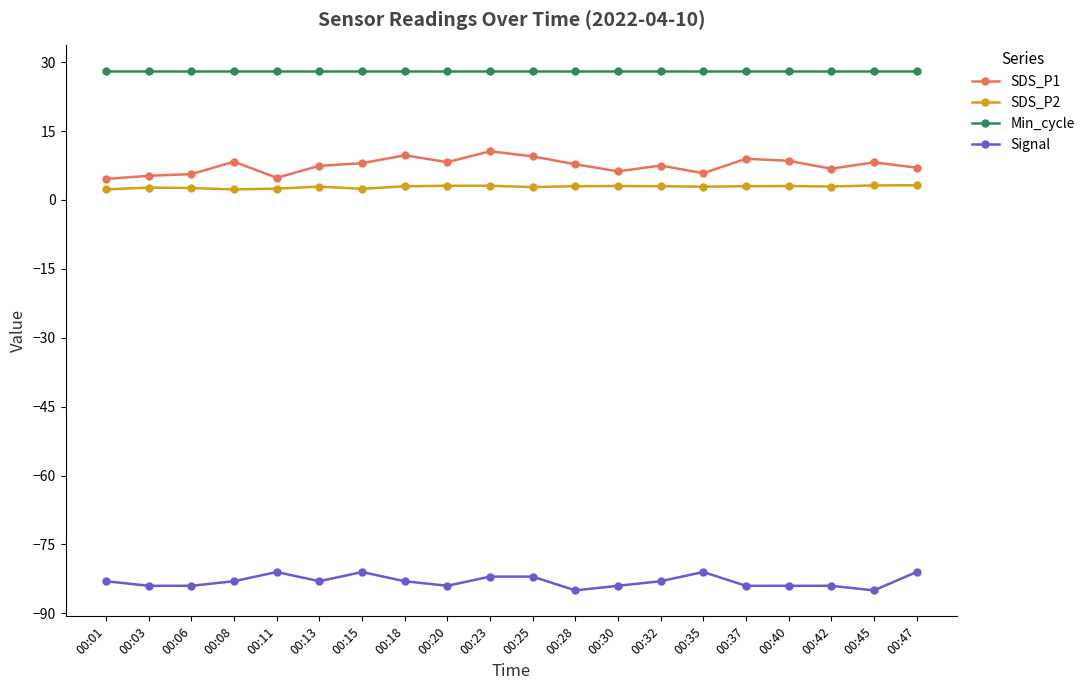

In SDS_P1, how many points are higher than both neighbors (excluding endpoints)?

6